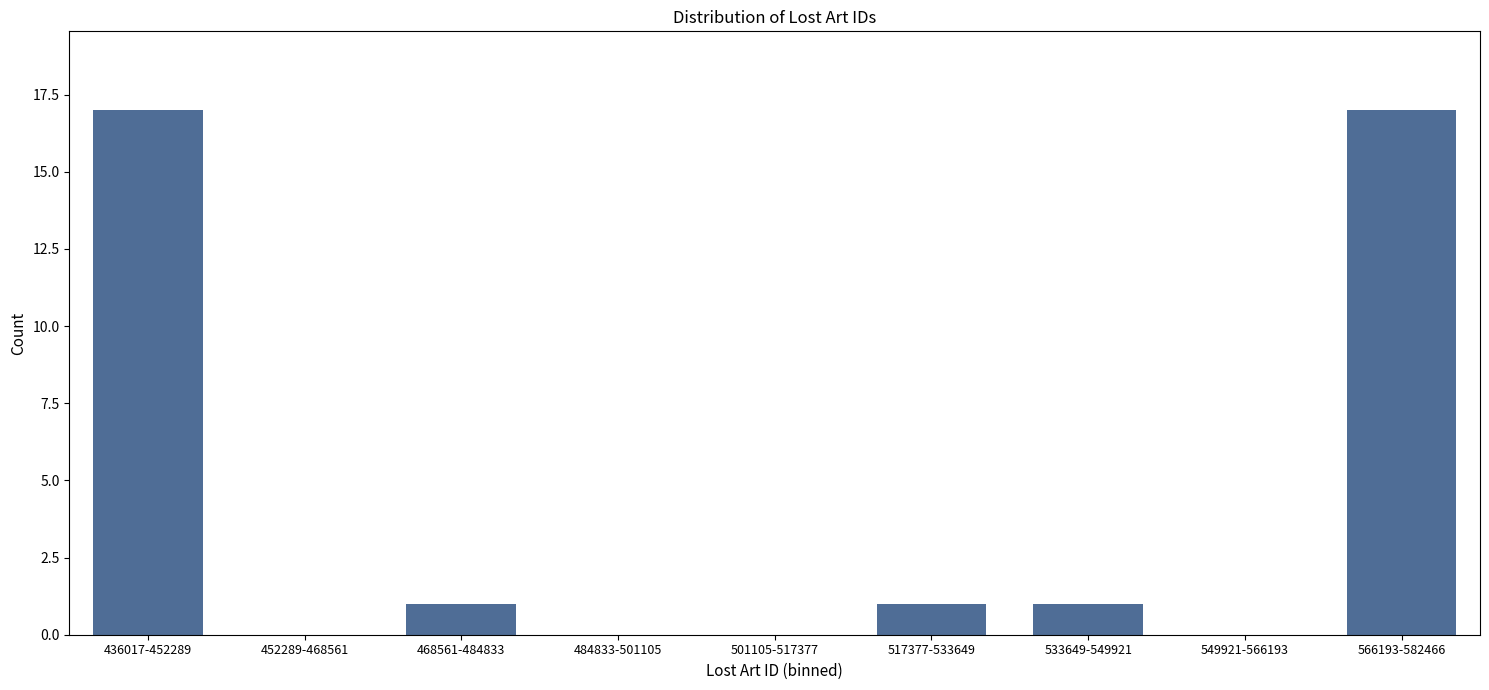

Reading right to left, list all the values displayed in this chart.

566193-582466=17	549921-566193=0	533649-549921=1	517377-533649=1	501105-517377=0	484833-501105=0	468561-484833=1	452289-468561=0	436017-452289=17